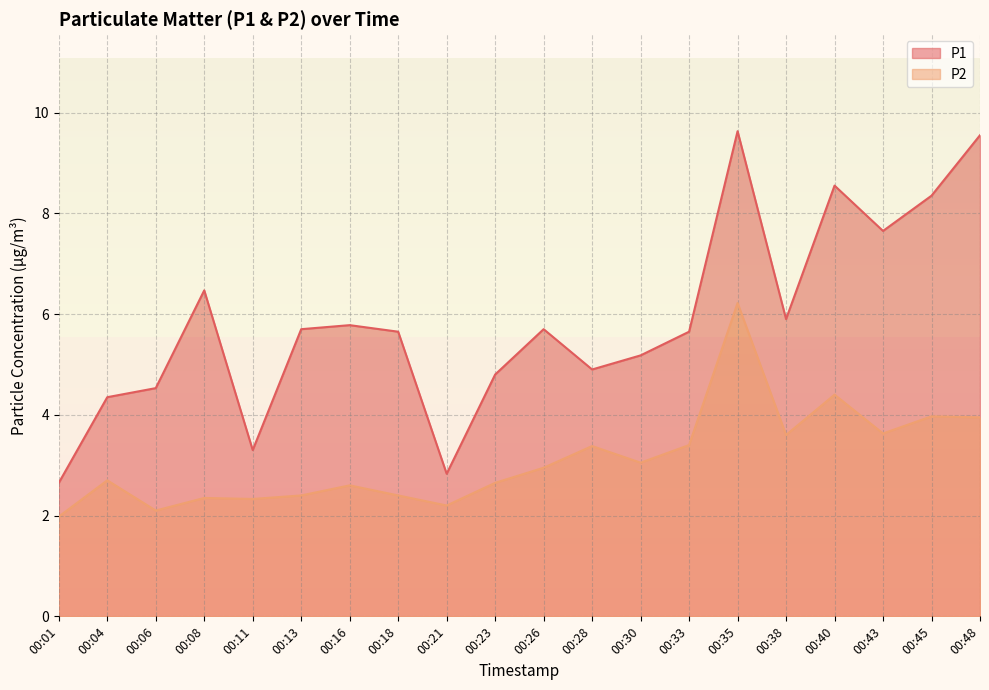

At which category is the sum across all series the highest?

00:35